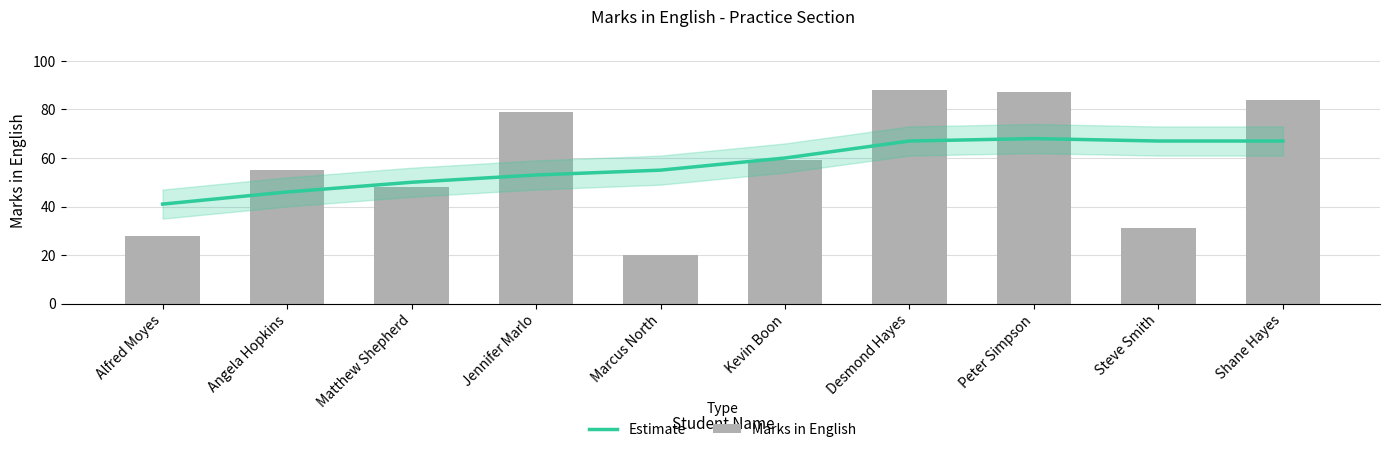

What position from the right is Alfred Moyes?

10